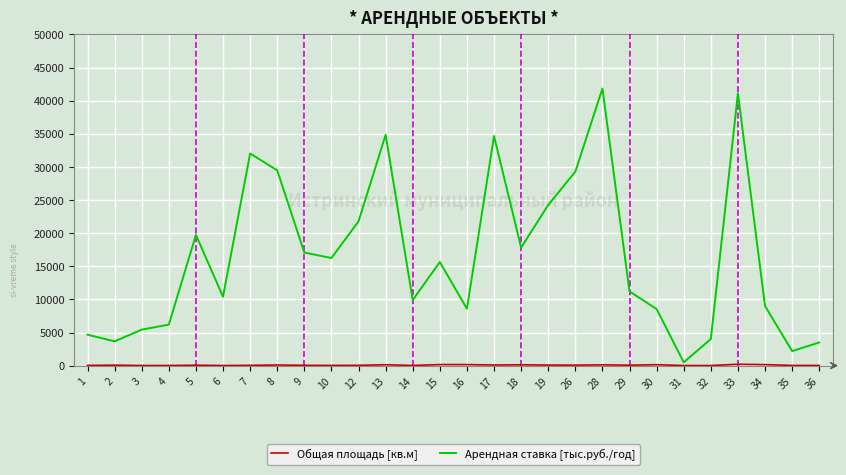

How many lines are shown in the chart?

2